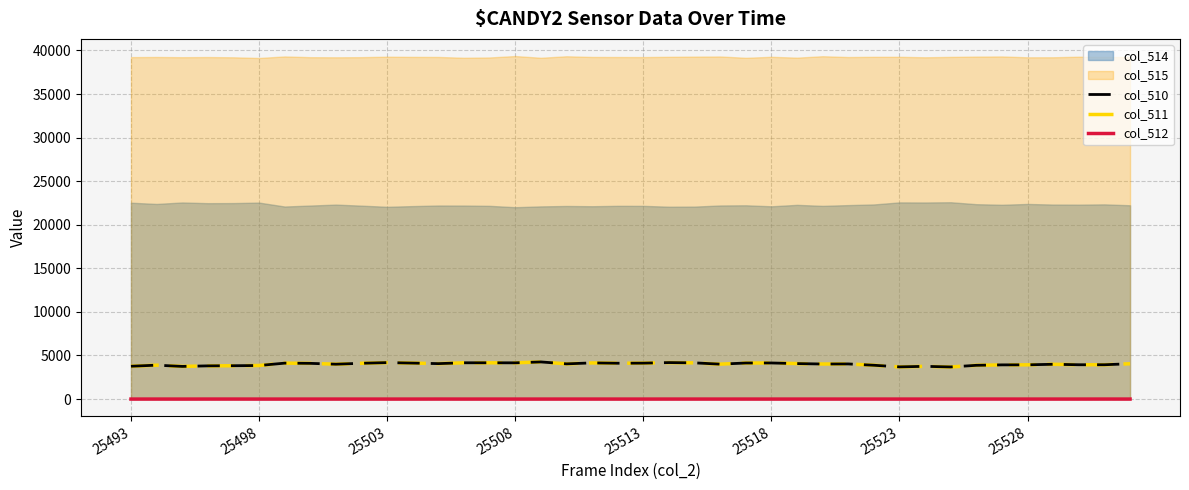

True or false: col_512 and col_511 intersect in this chart.

False